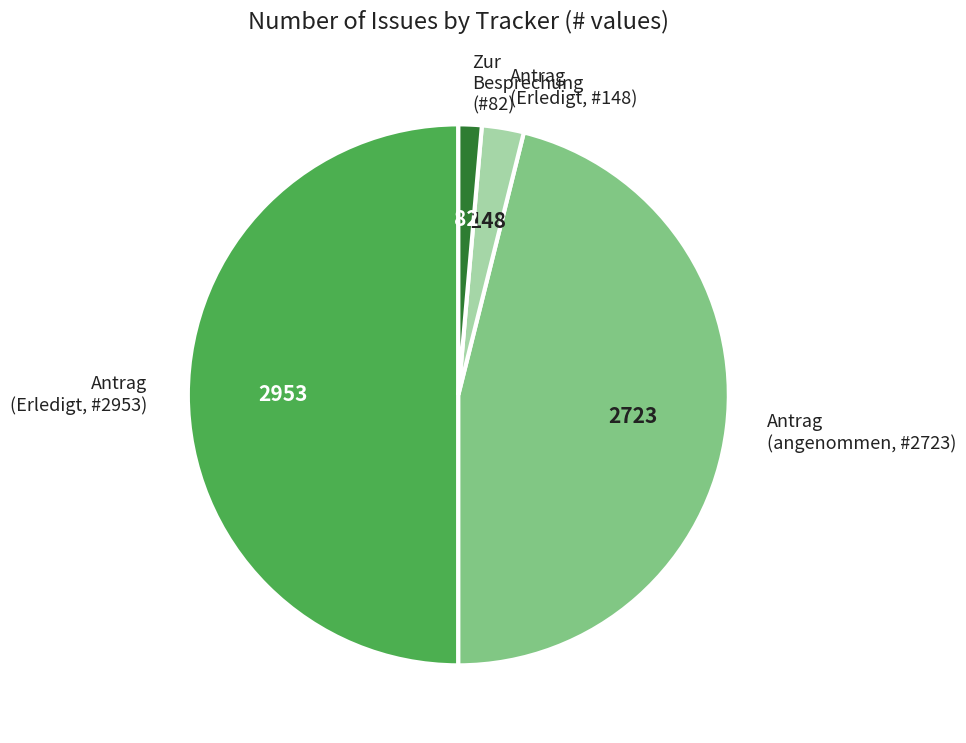

Rank the categories by value from highest to lowest.

Antrag (Erledigt, #2953), Antrag (angenommen, #2723), Antrag (Erledigt, #148), Zur Besprechung (#82)